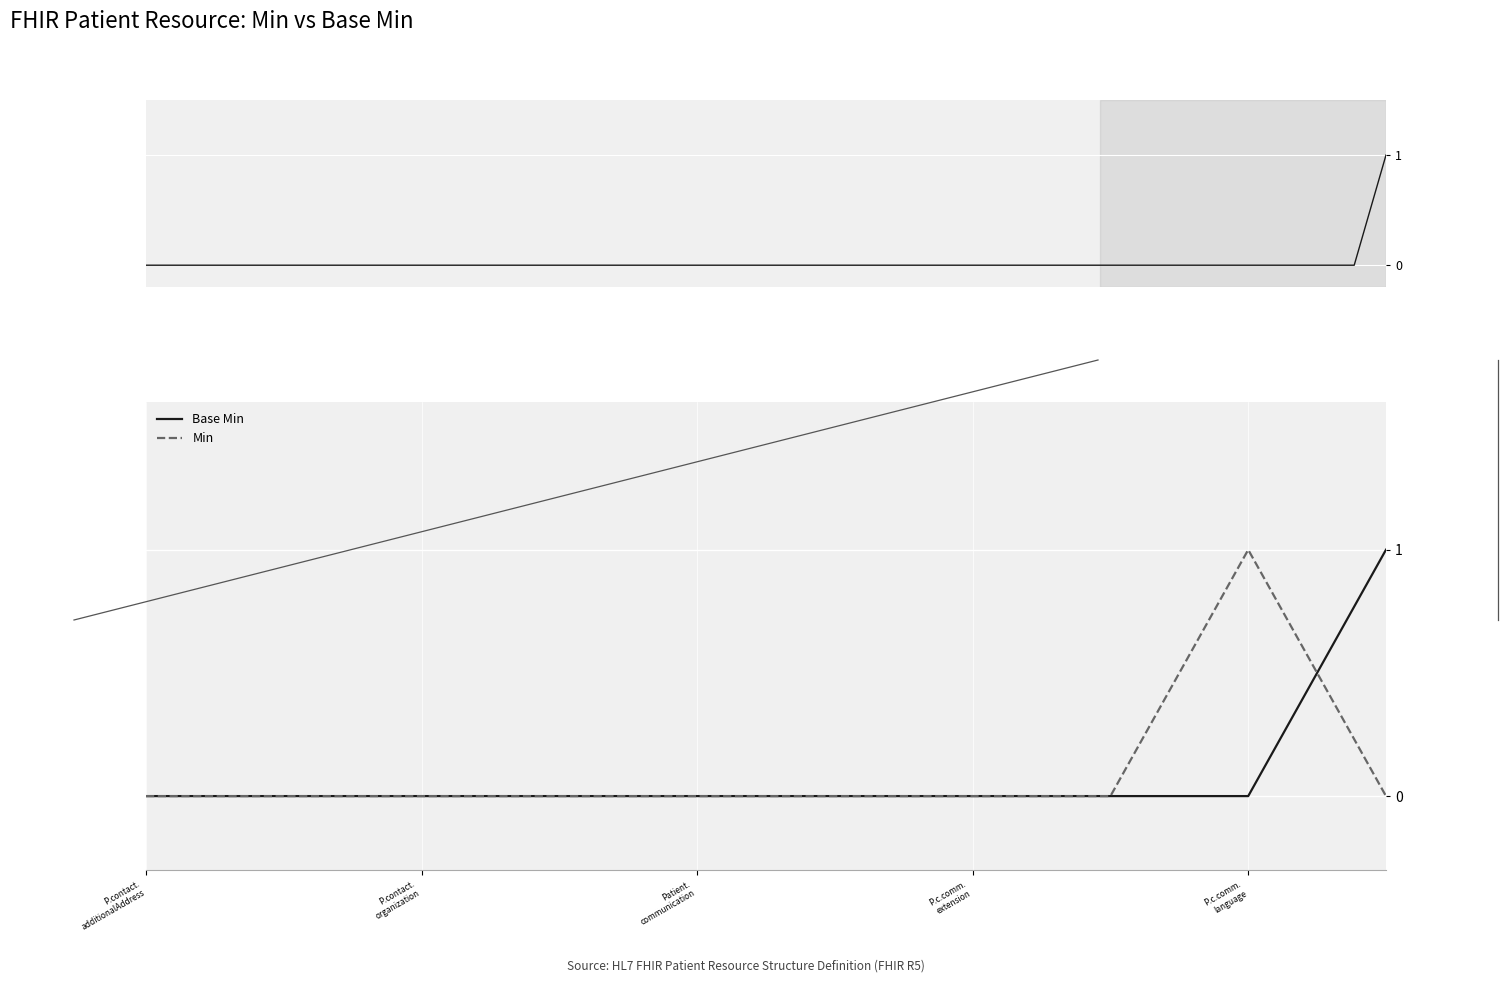

True or false: Base Min has more than 0 interior local peaks.

False